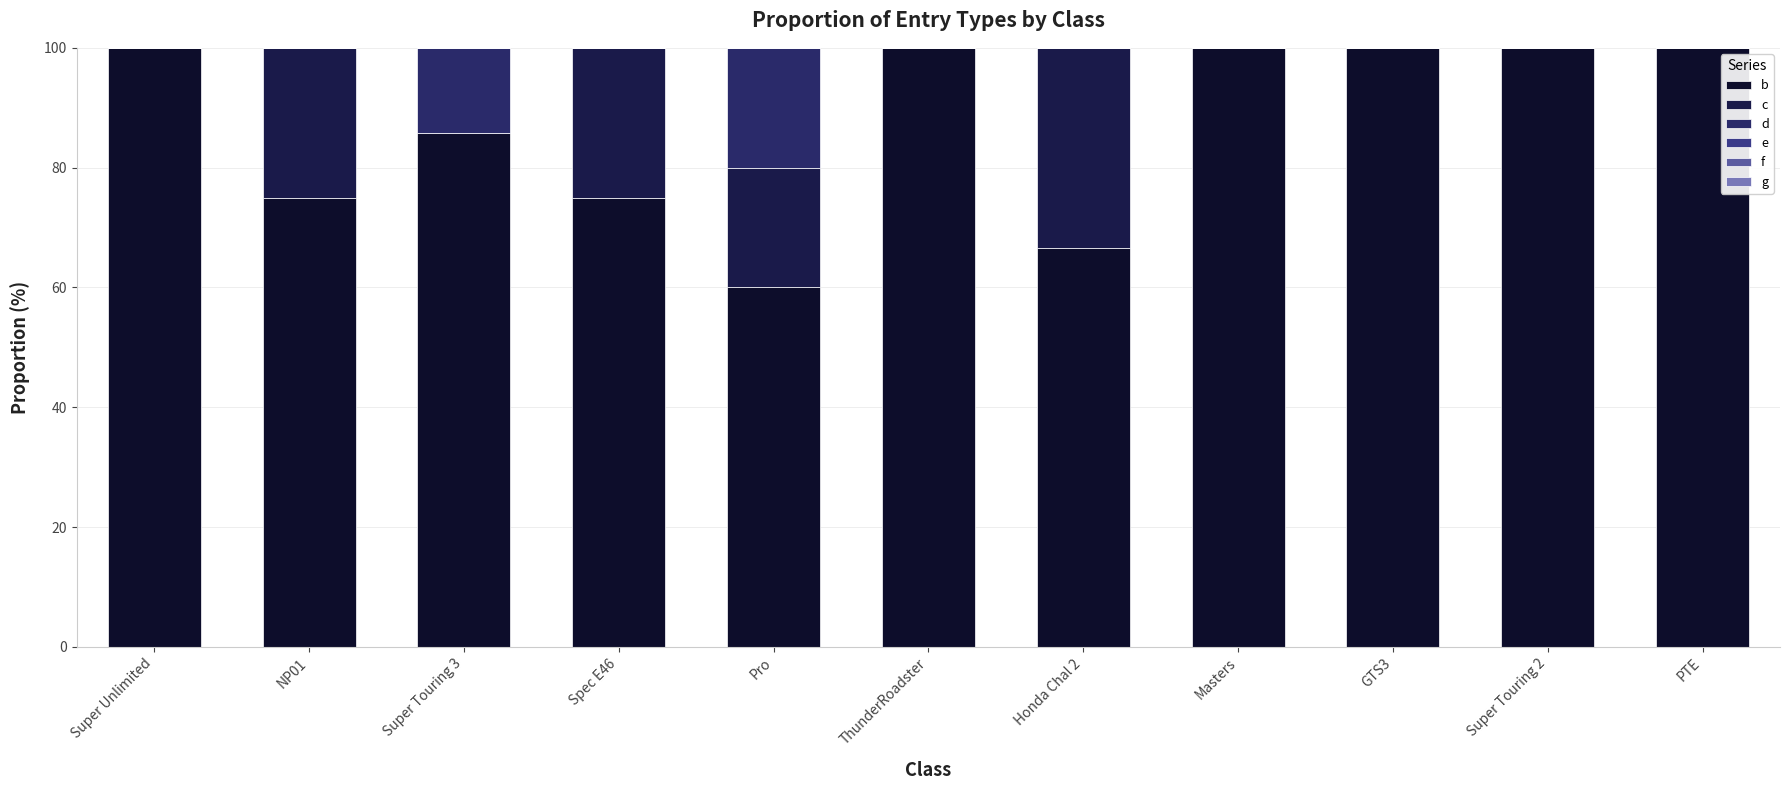

What is the label of the 7th bar from the right?

Pro